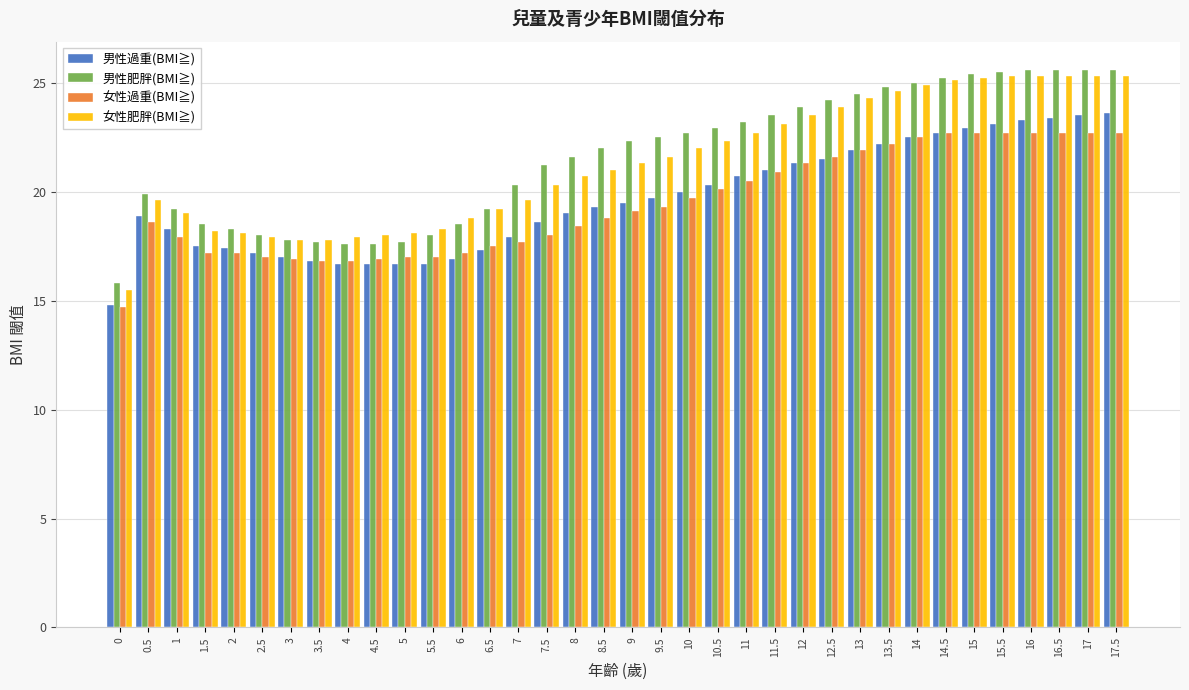

The 女性肥胖(BMI≧) series shows 25.3 at 15.5. True or false?

True